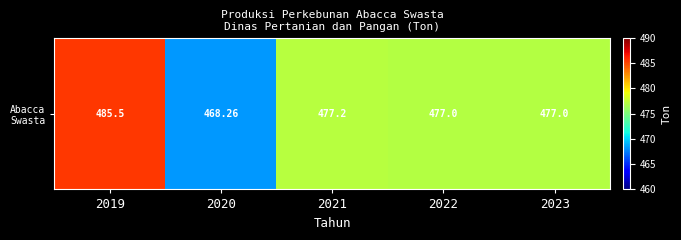

List the labels in order of value, smallest first.

2020, 2022, 2023, 2021, 2019